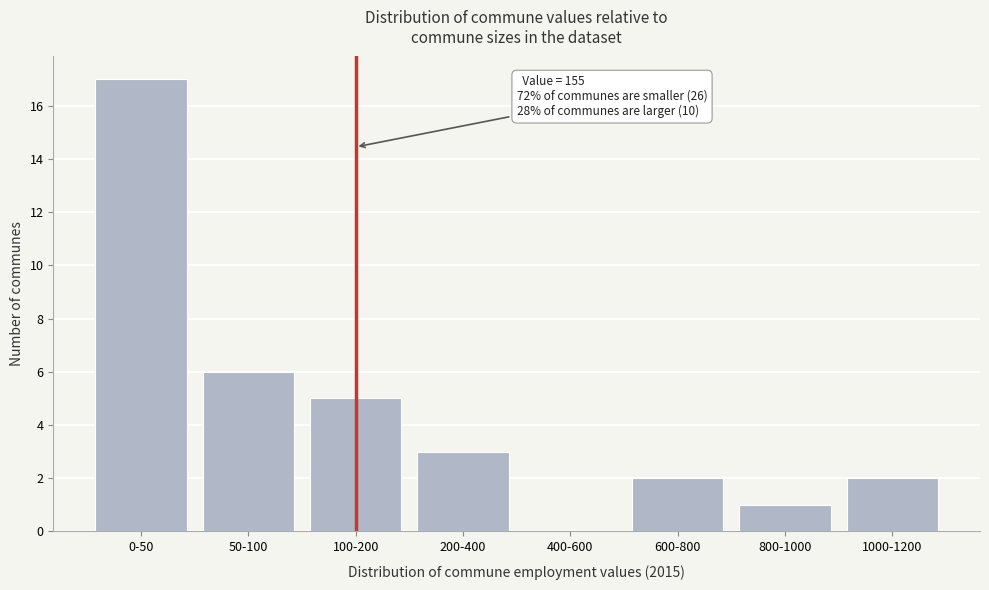

Reading left to right, transcribe all the data shown in this chart.

0-50=17	50-100=6	100-200=5	200-400=3	400-600=0	600-800=2	800-1000=1	1000-1200=2